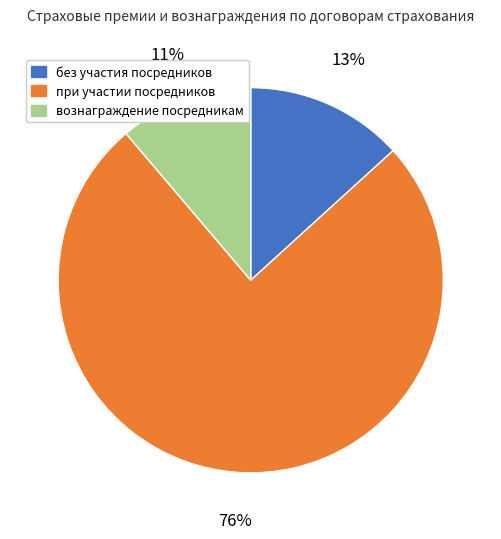

To the nearest percent, what is the average slice percentage?

33%